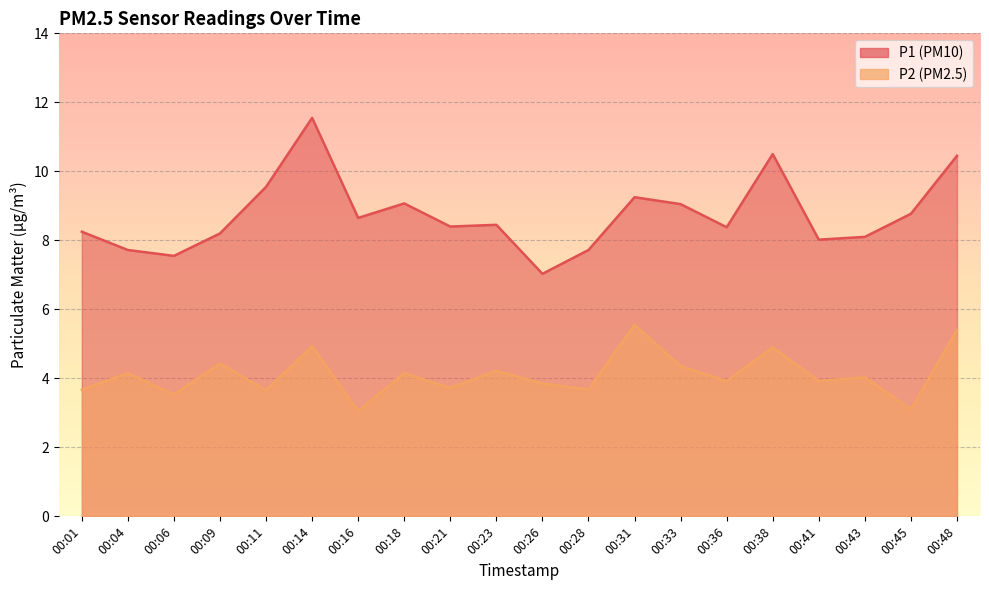

How many values in the P1 series are below 8?

4